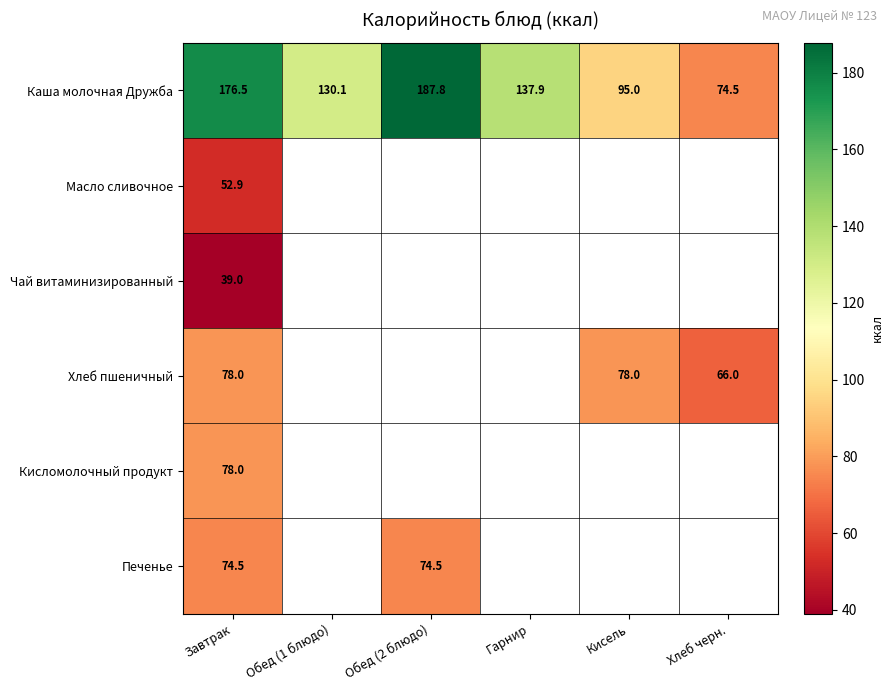

Is the value of Хлеб пшеничный at Кисель greater than the value of Масло сливочное at Завтрак?

Yes